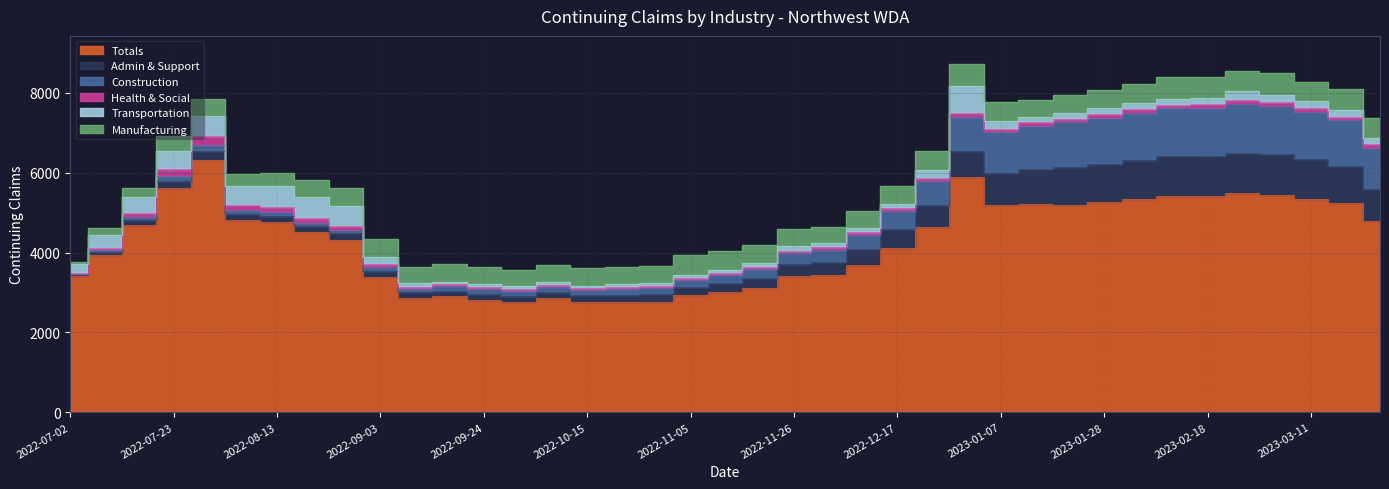

How many categories are shown in the chart?

39